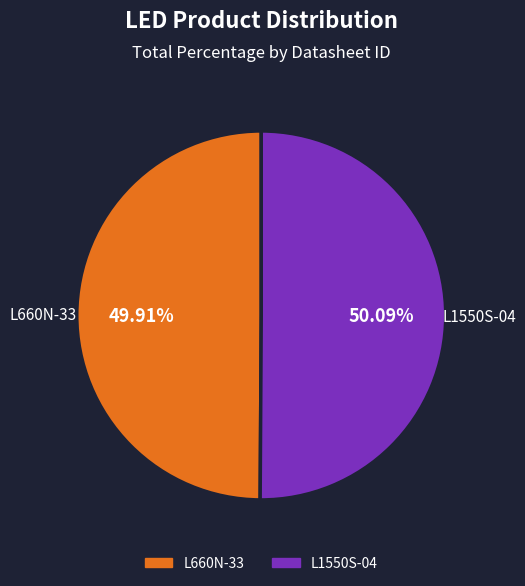

Does any single category account for the majority?

Yes